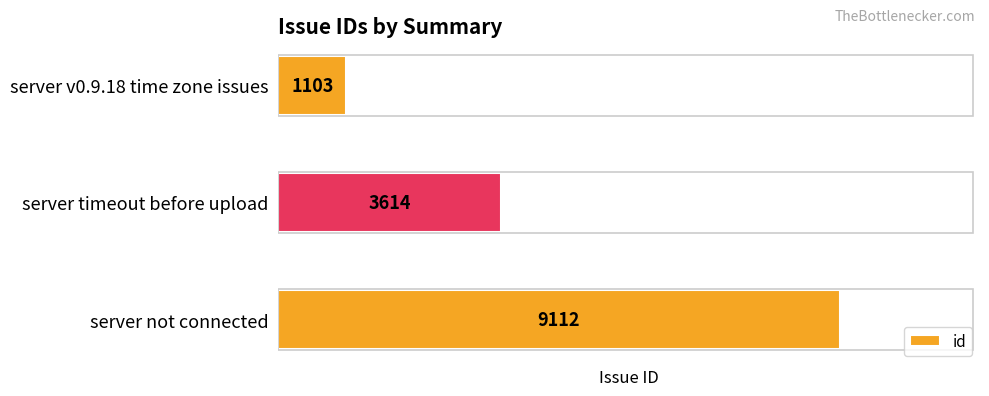

What is the minimum value shown in the chart?

1103